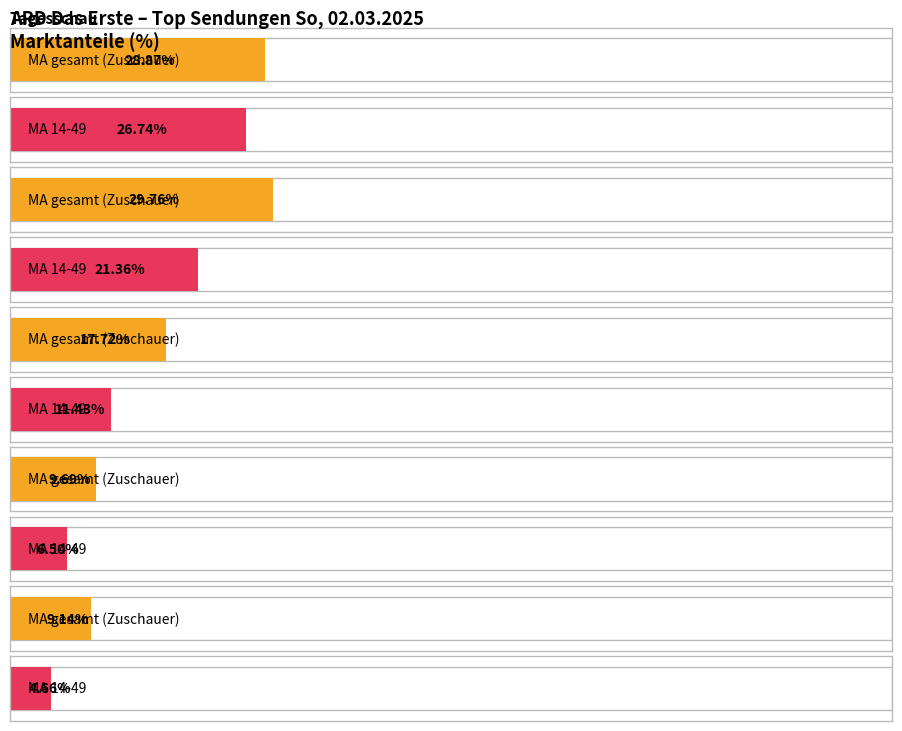

What is the difference between the highest and lowest values at TAGESTHEMEN EXTRA?

3.7